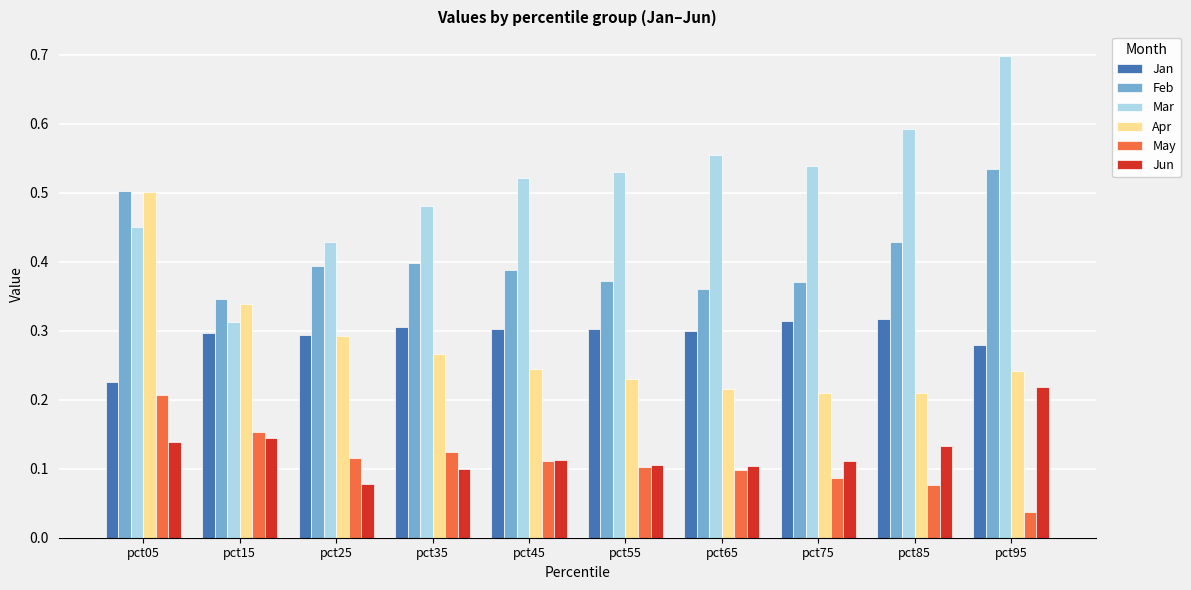

At how many categories does at least one series exceed 0?

10